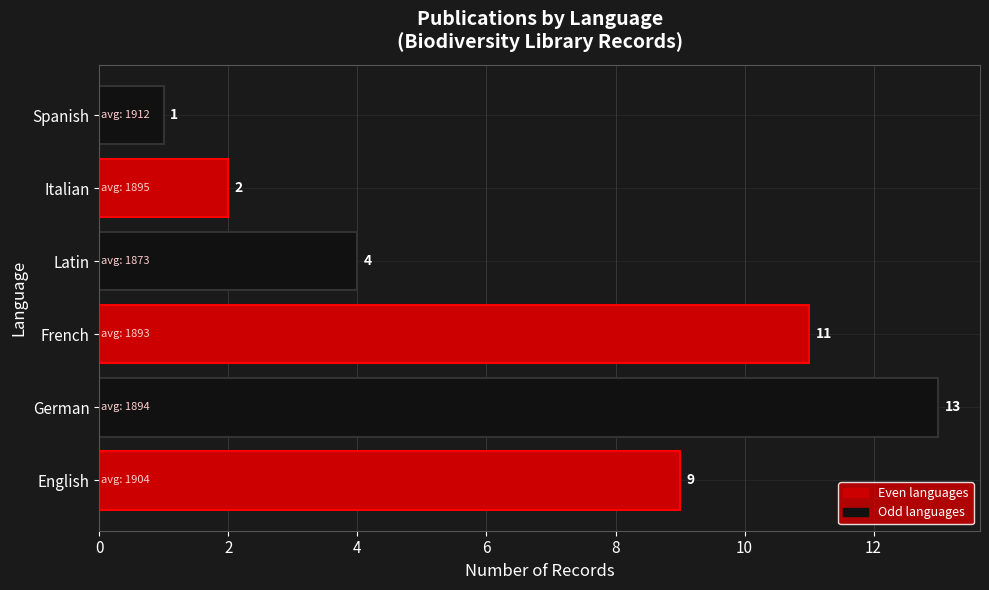

True or false: the data shows 1 at Latin.

False